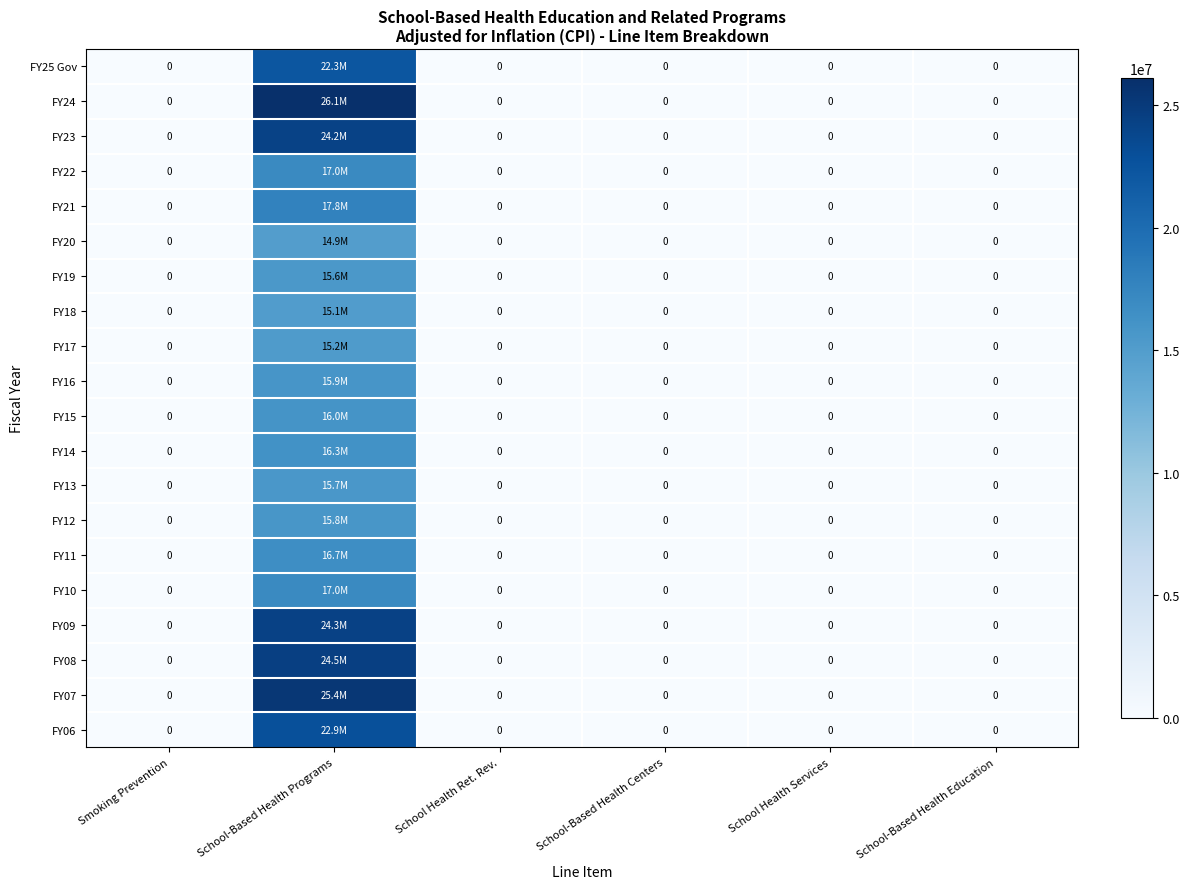

The value of FY10 at School-Based Health Education is -7906074. True or false?

False